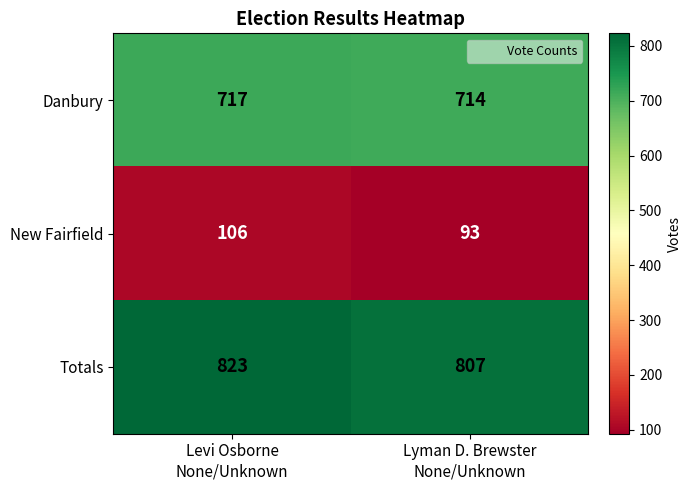

Which series has the largest total across all categories?

Totals